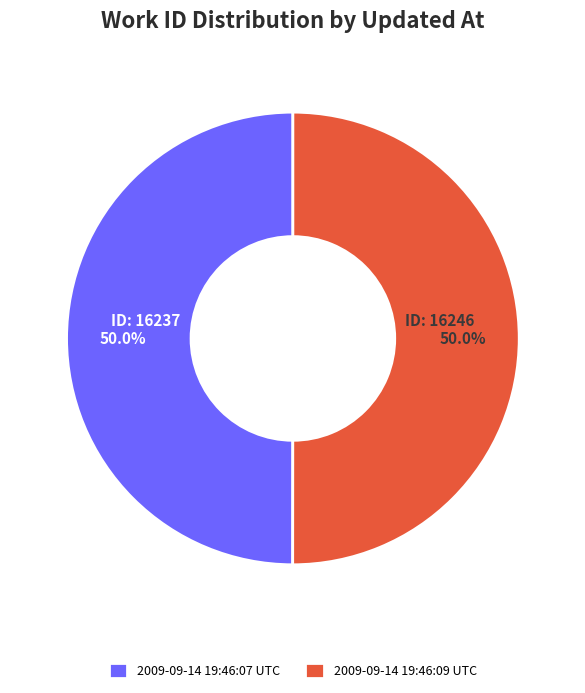

What percentage do 2009-09-14 19:46:07 UTC and 2009-09-14 19:46:09 UTC together represent?

100.0%